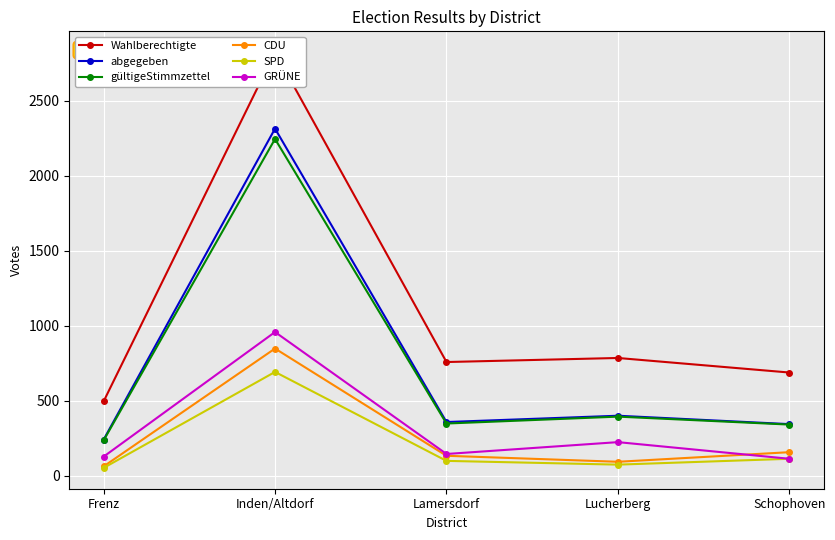

What is the total value across all series at Inden/Altdorf?

9875